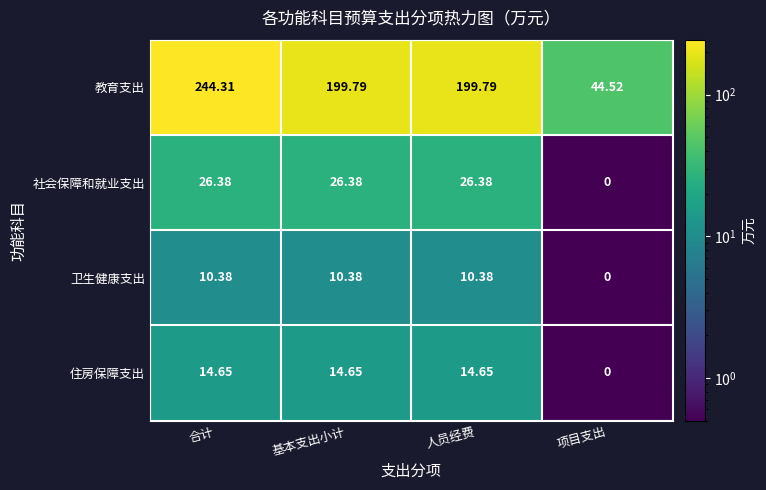

At which label does 卫生健康支出 first exceed 10?

合计